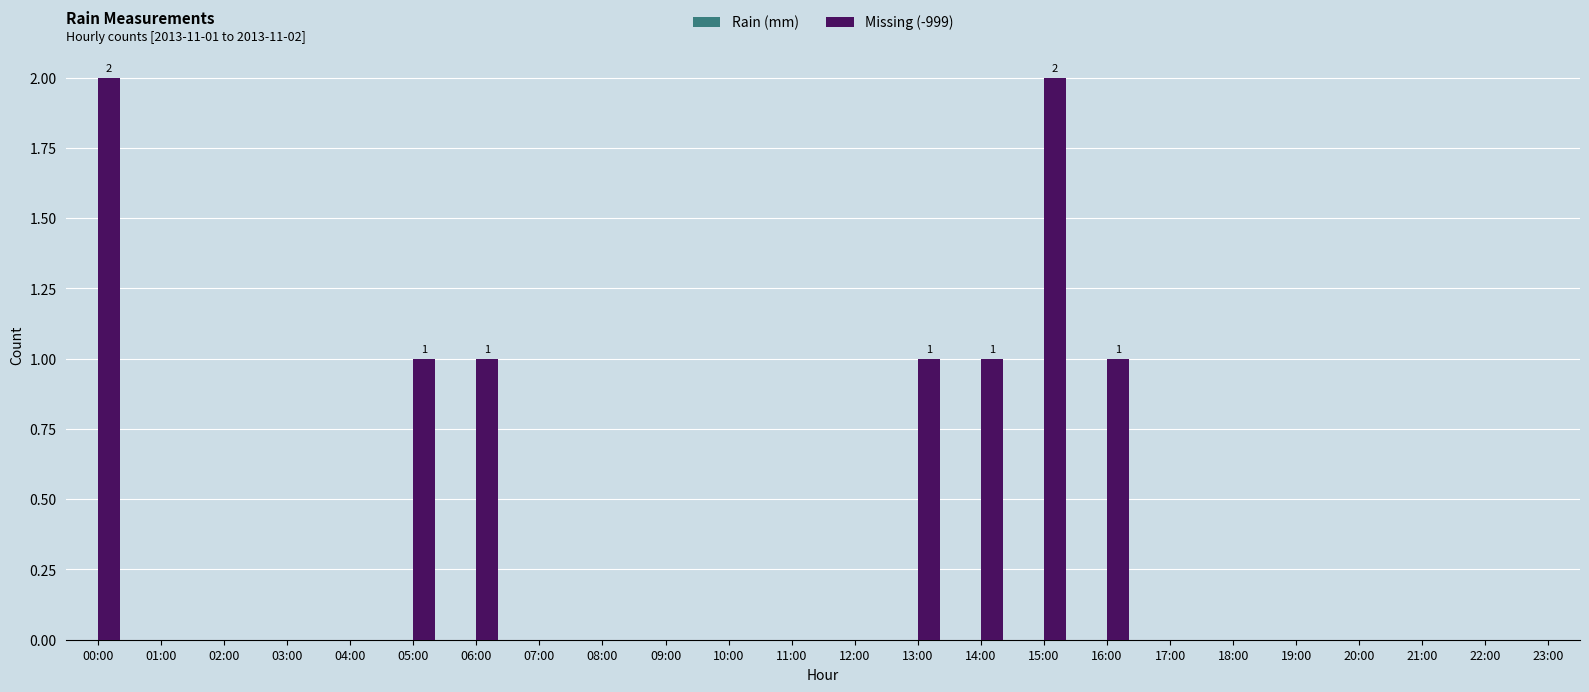

Between 21:00 and 00:00, which is larger?

00:00